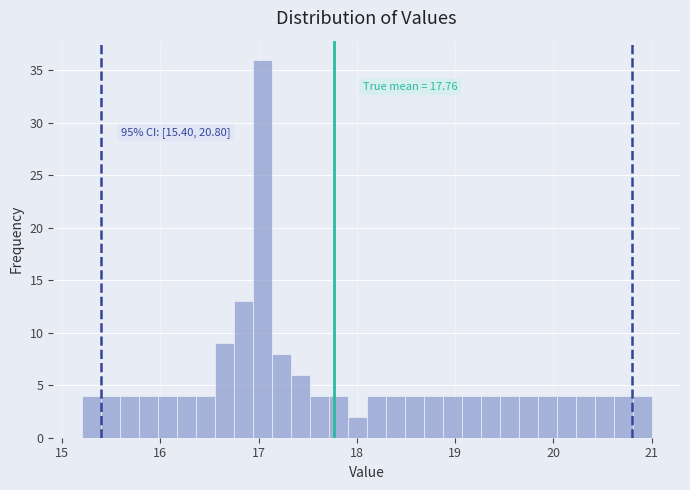

Read against the x-axis, roughly where is the centre of the tallest bar?

17.0